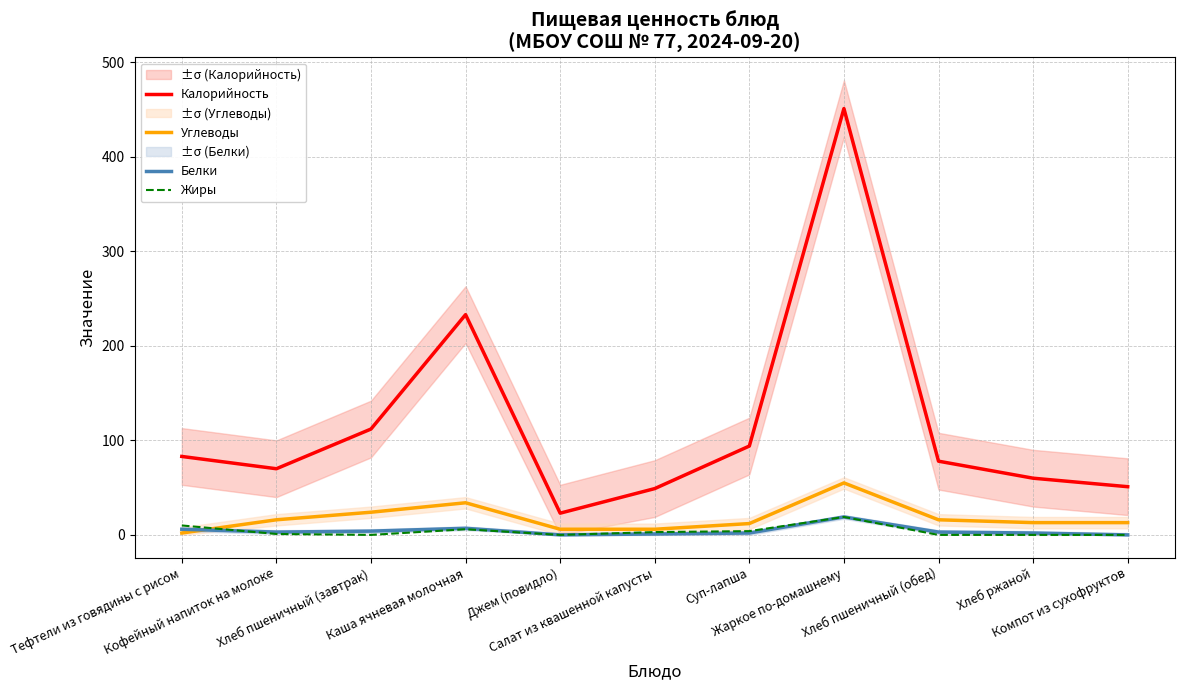

How many values in the Жиры series are below 1?

5